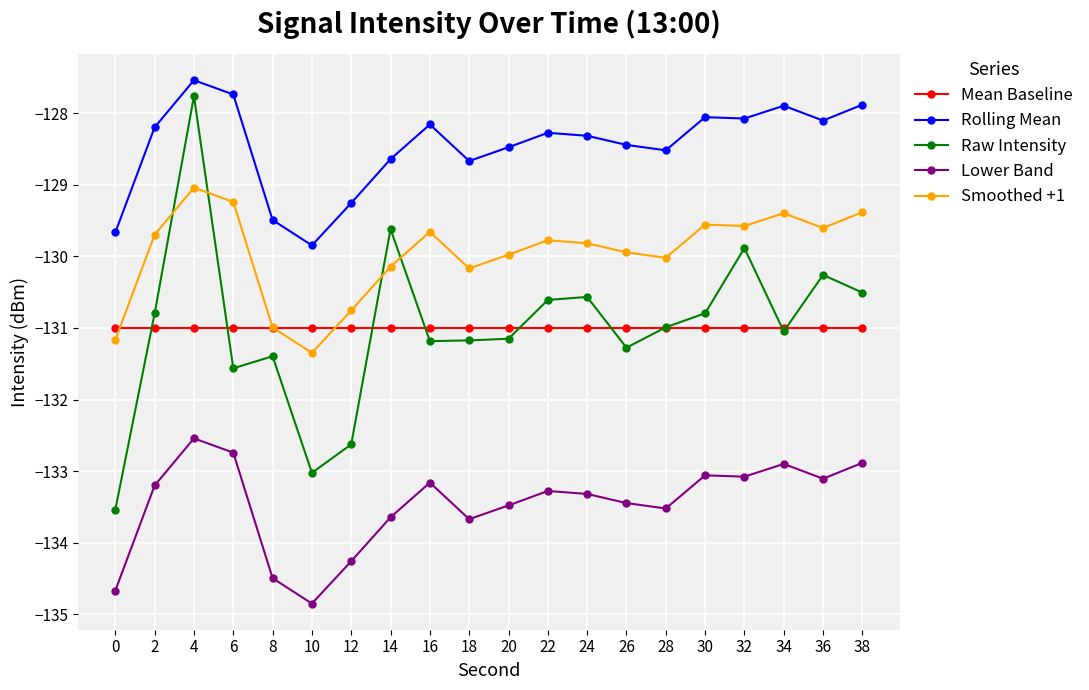

Which series has the largest range (max minus min)?

Raw Intensity